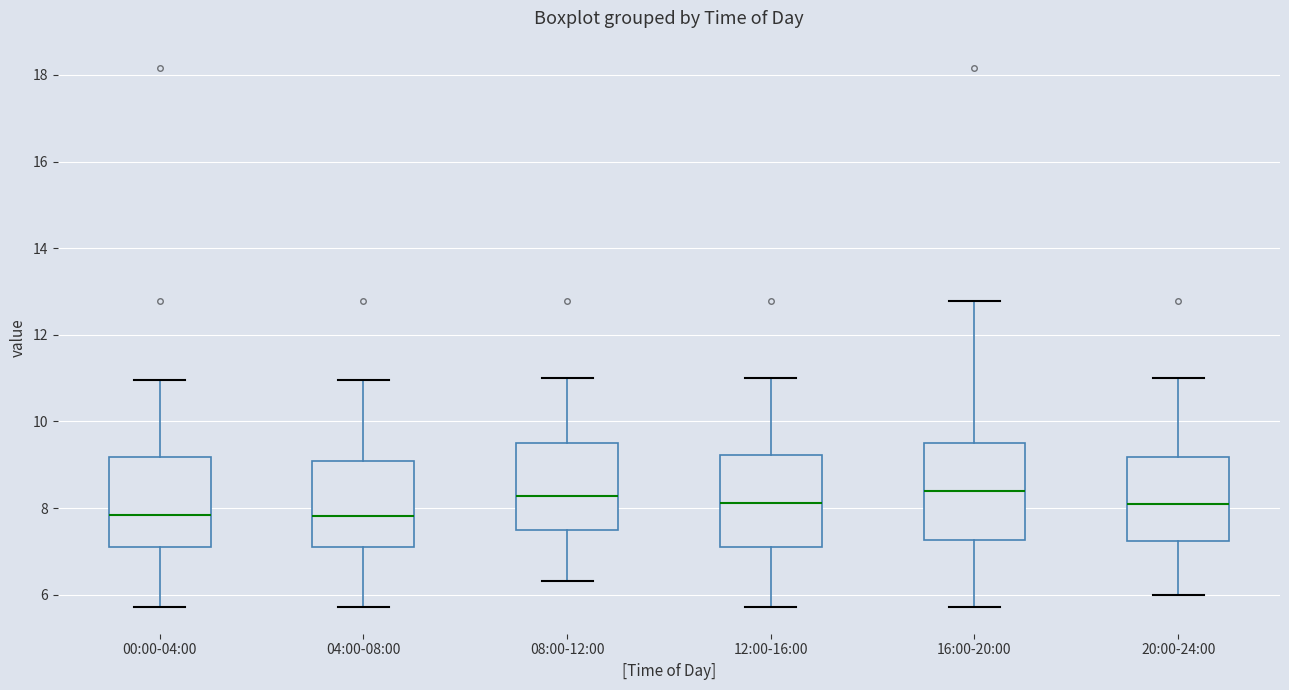

Reading left to right, transcribe this box plot: for each box, give where its median line is, the range the box spans, and where its two whiskers end, as read against the y-axis. The values are not printed on the chart, so give them approximately, as read against the axis.

00:00-04:00: median 7.8, box 7.2 to 9.2, whiskers 5.8 to 11.0
04:00-08:00: median 7.8, box 7.2 to 9.0, whiskers 5.8 to 11.0
08:00-12:00: median 8.2, box 7.4 to 9.4, whiskers 6.4 to 11.0
12:00-16:00: median 8.2, box 7.2 to 9.2, whiskers 5.8 to 11.0
16:00-20:00: median 8.4, box 7.2 to 9.4, whiskers 5.8 to 12.8
20:00-24:00: median 8.0, box 7.2 to 9.2, whiskers 6.0 to 11.0